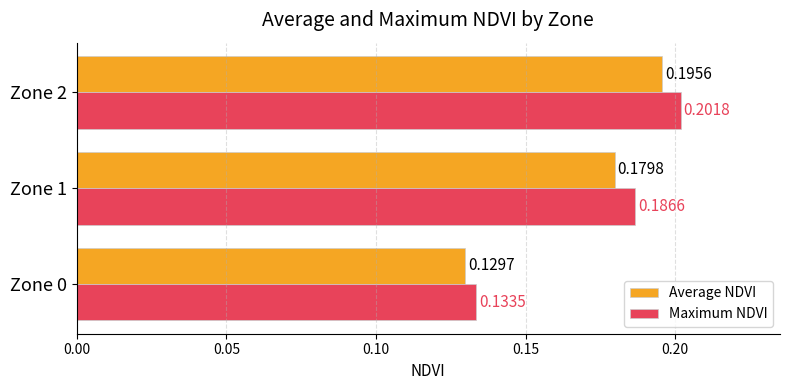

Which series has the largest total across all categories?

Maximum NDVI